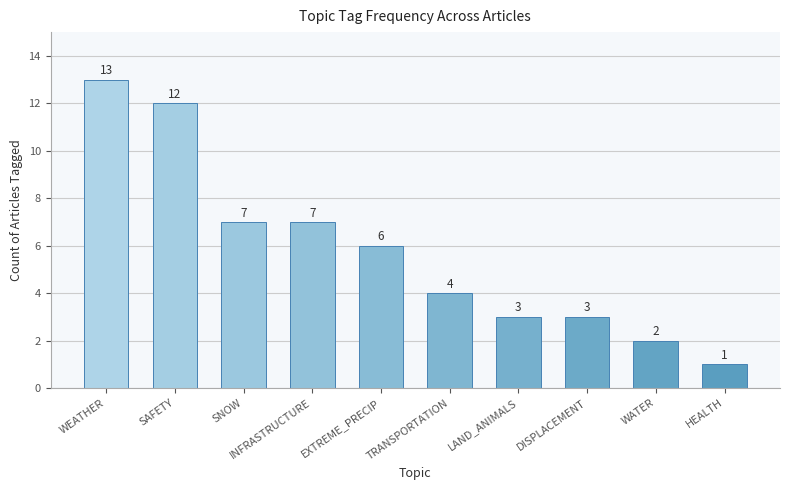

Are the bars grouped side by side (vs. stacked)?

No